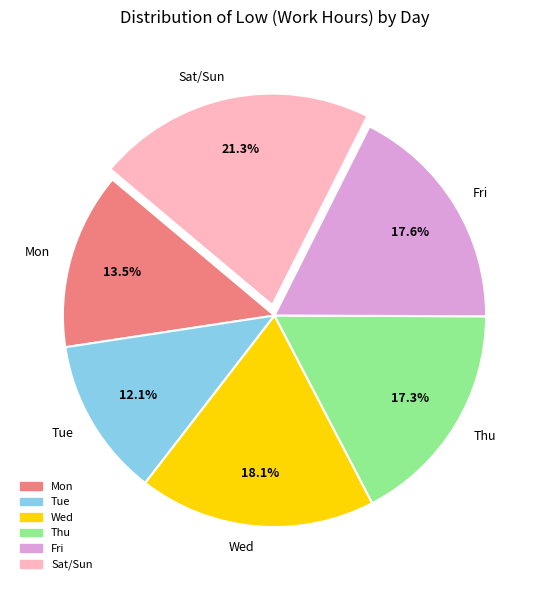

Does any single category account for the majority?

No